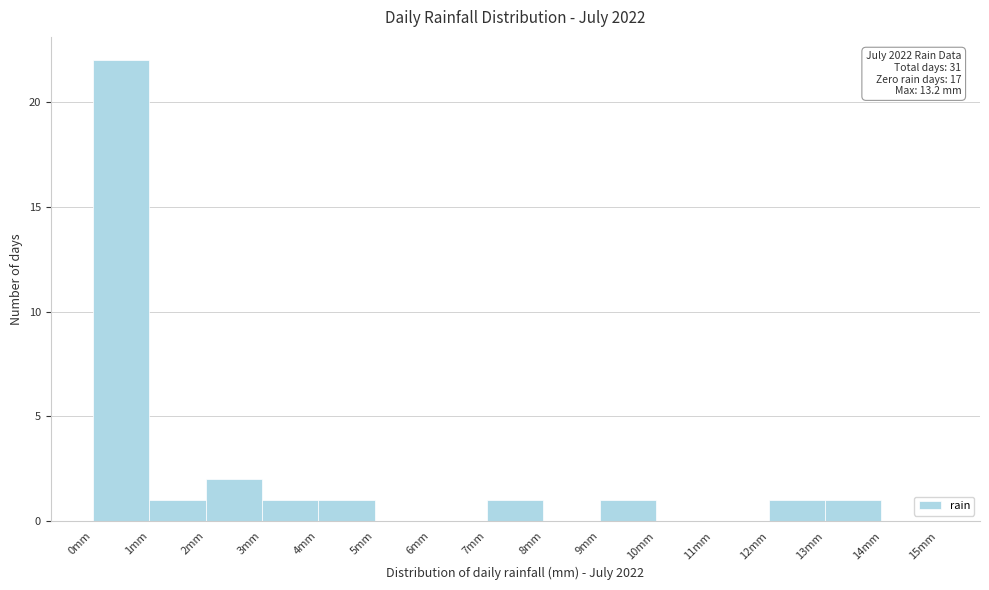

Which range on the x-axis has the tallest bar?

0 to 1